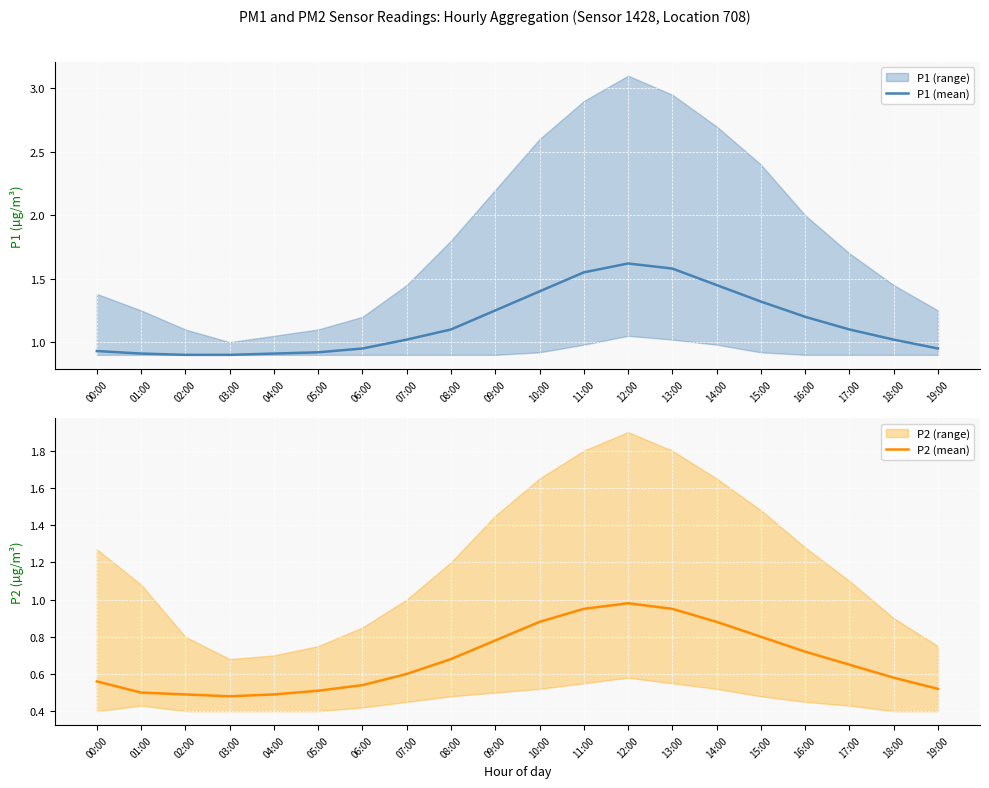

At which label is P1 (mean) closest to 1?

07:00